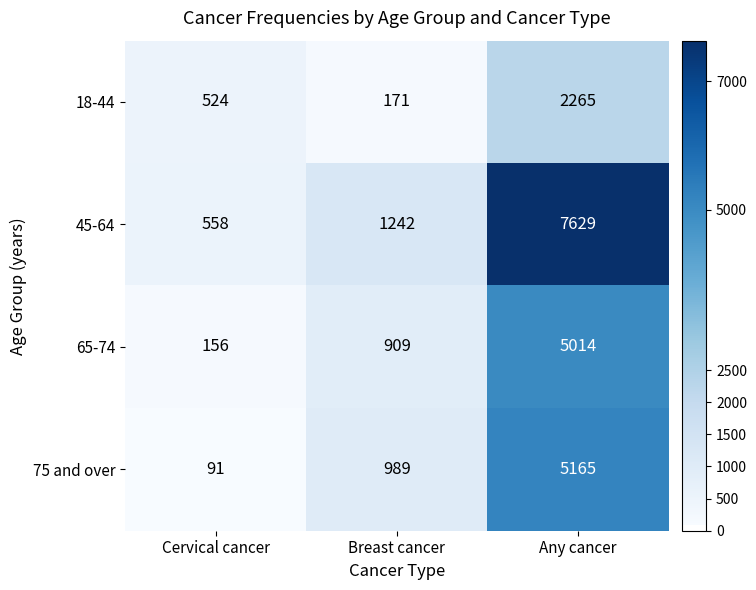

How many values in the 65-74 series are below 909?

1